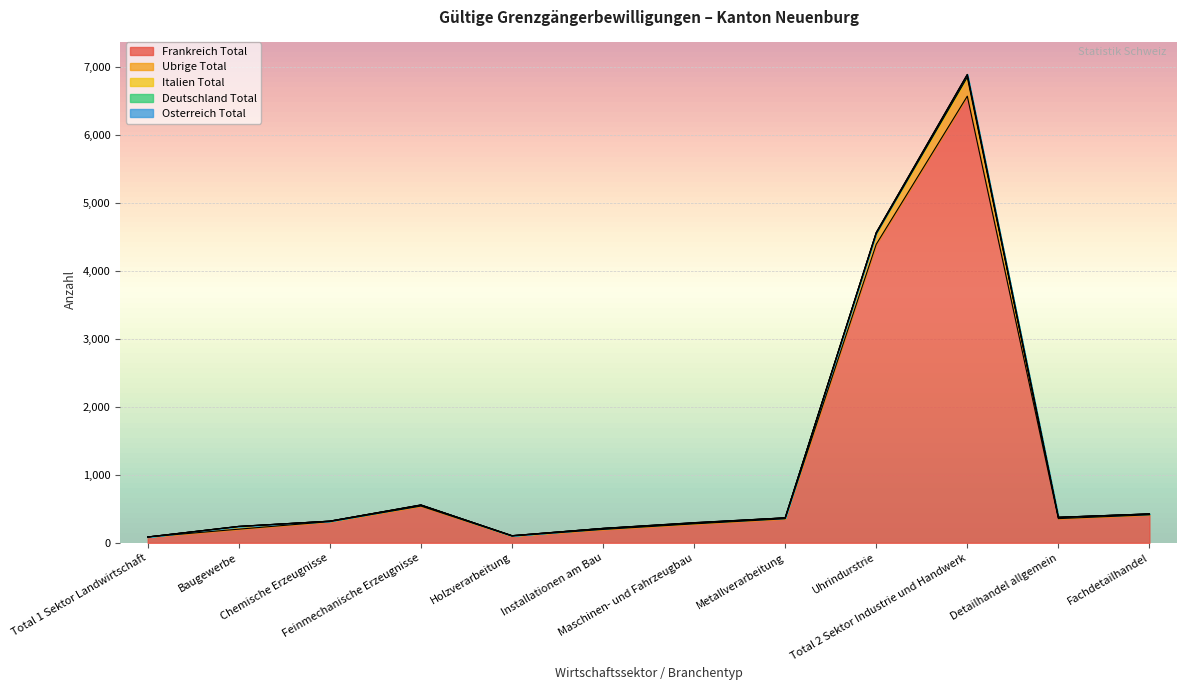

True or false: Italien Total and Frankreich Total cross at least once.

False